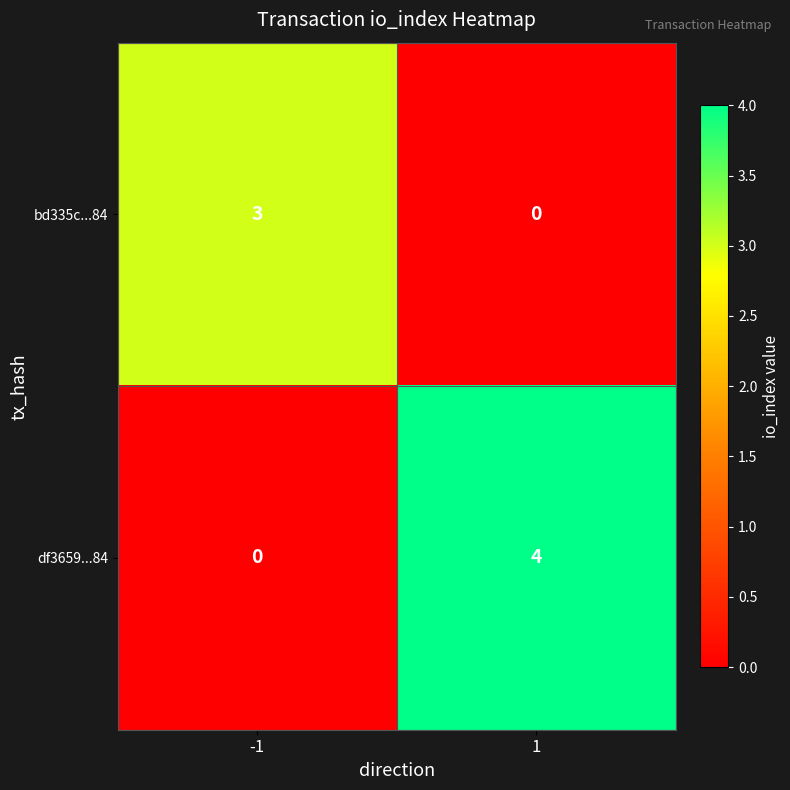

Which series has the largest total across all categories?

df3659...84